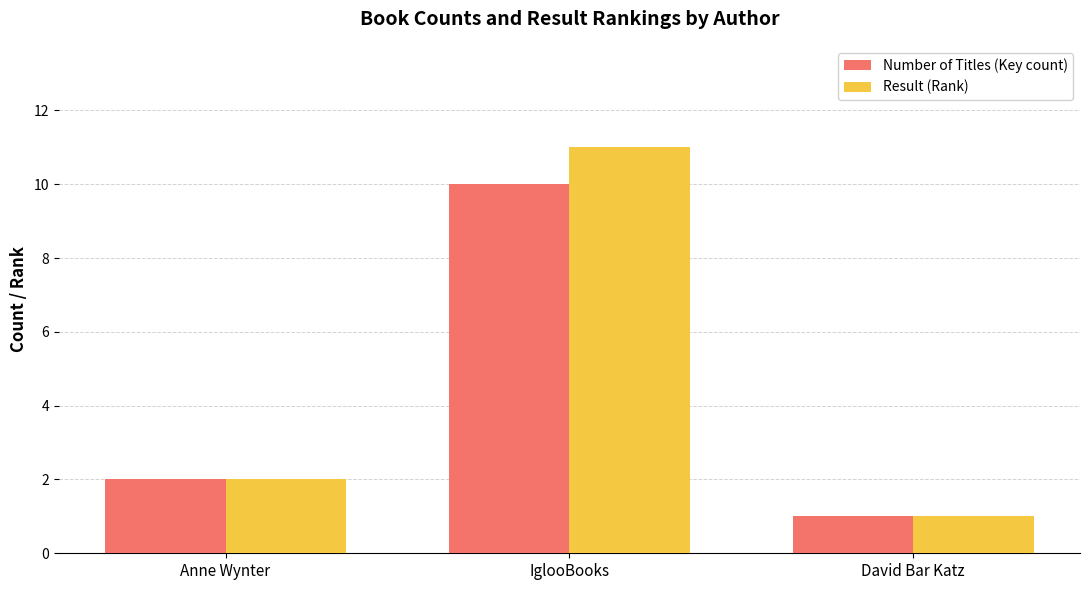

What is the average value of the Number of Titles (Key count) series?

4